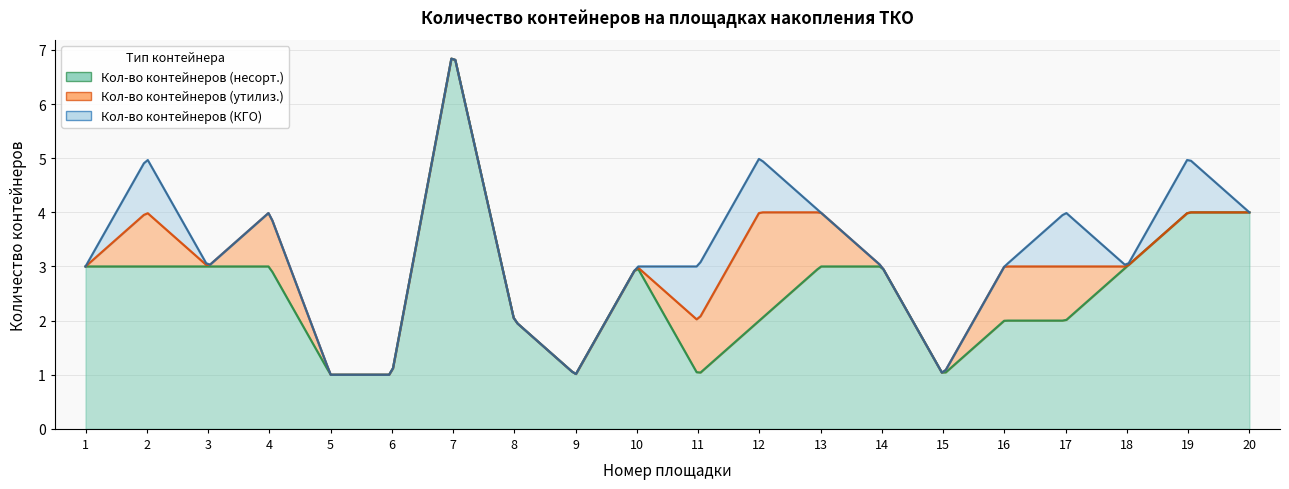

What is the difference between the Кол-во контейнеров (несорт.) values at 13 and 15?

2